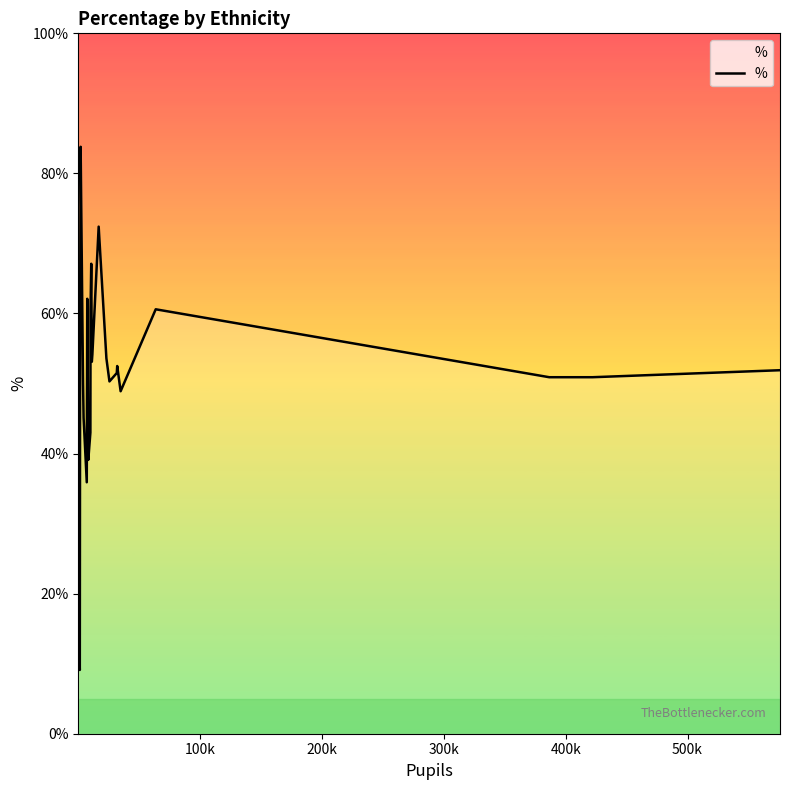

What is the difference between the second highest and minimum values?

63.3